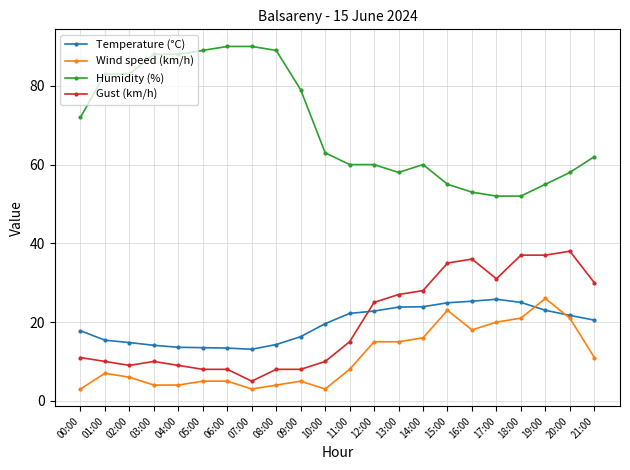

True or false: Humidity (%) has a value of 102.0 at 13:00.

False